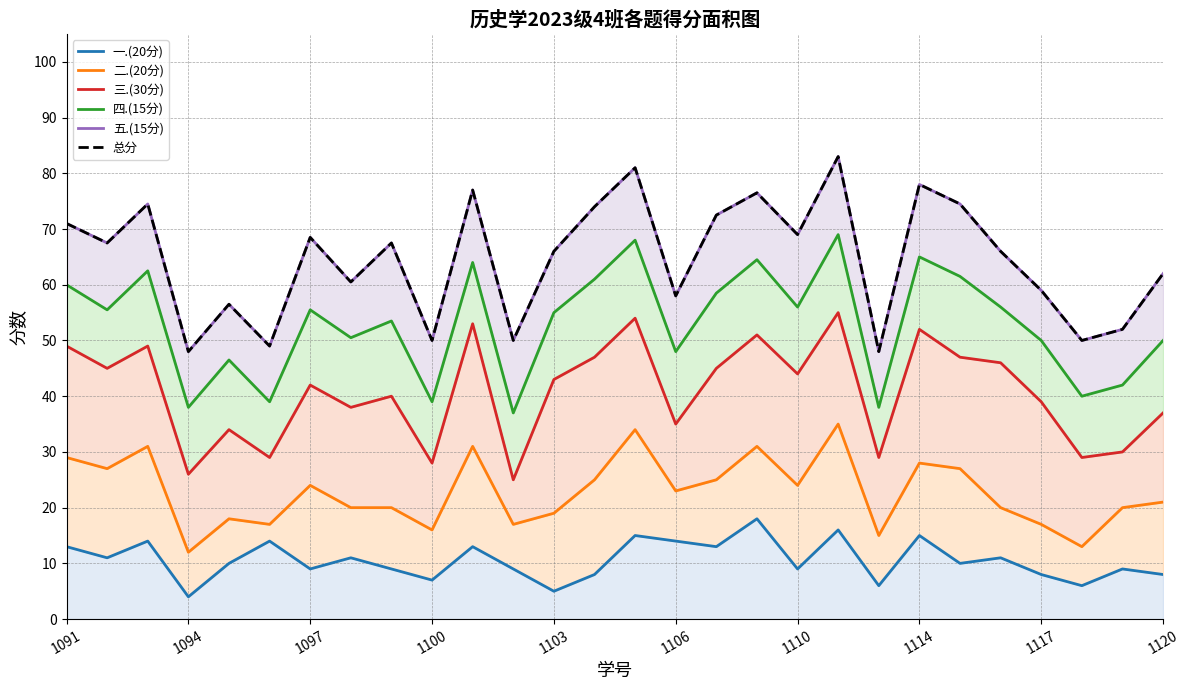

What is the value of the 五.(15分) point at the 4th from the left?

48.0